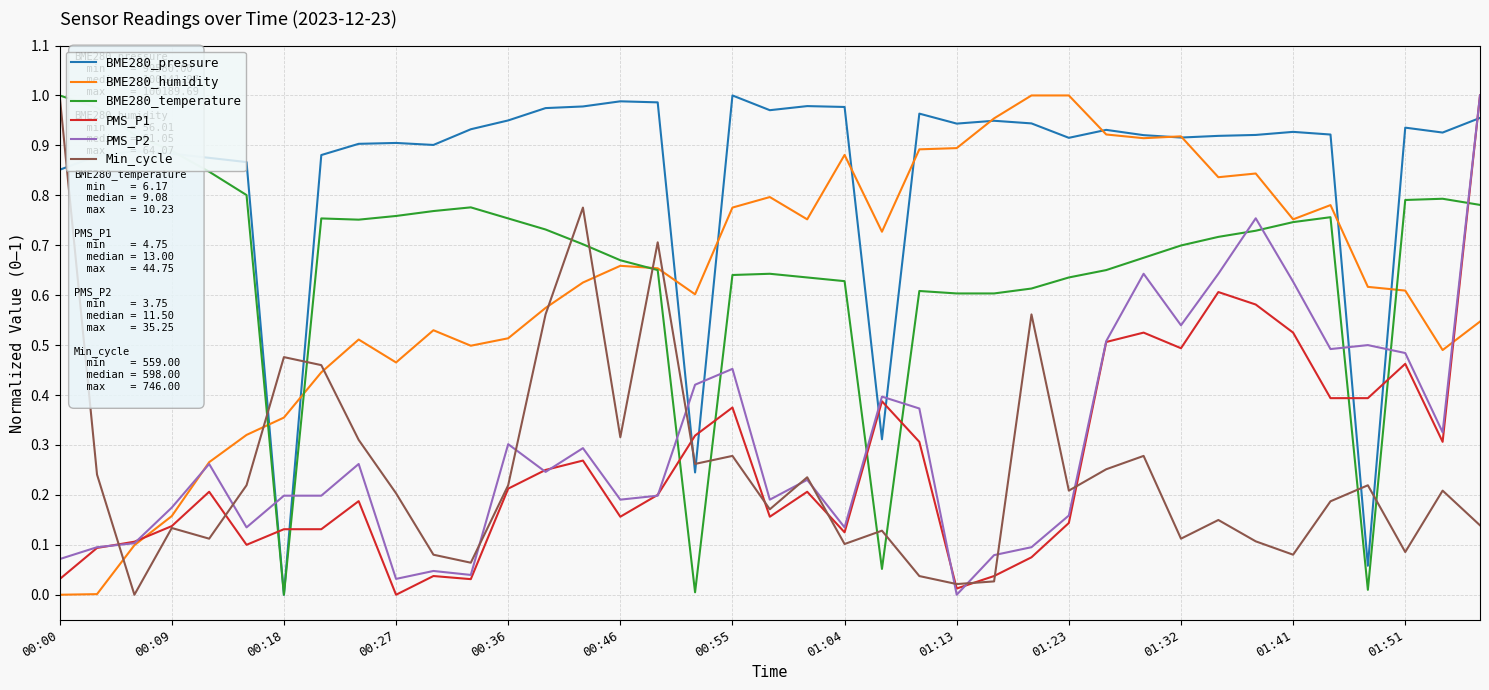

What is the sum of all PMS_P2 values?

11.9